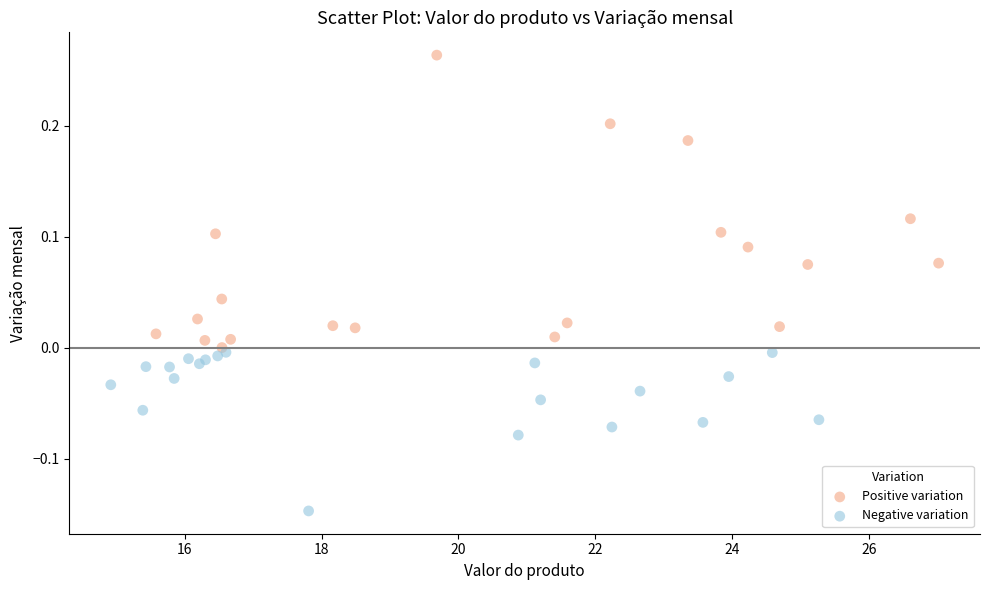

Which series contains the highest Y value?

Positive variation